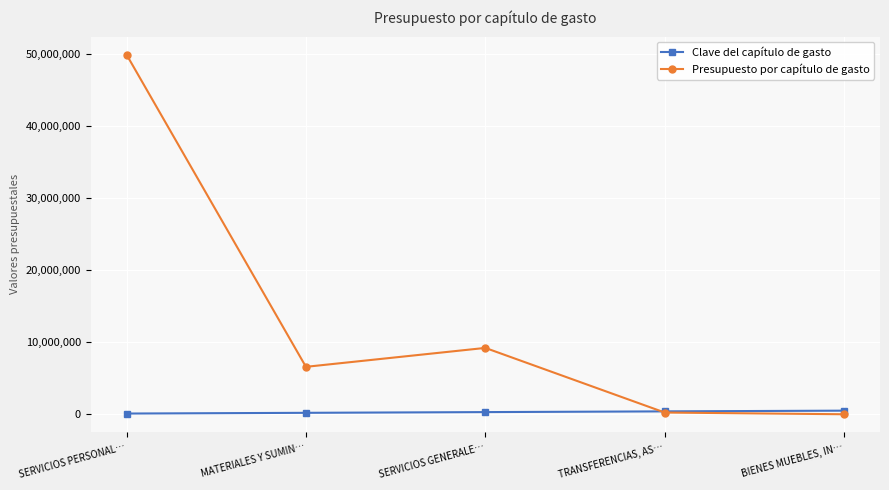

How many categories are shown in the chart?

5